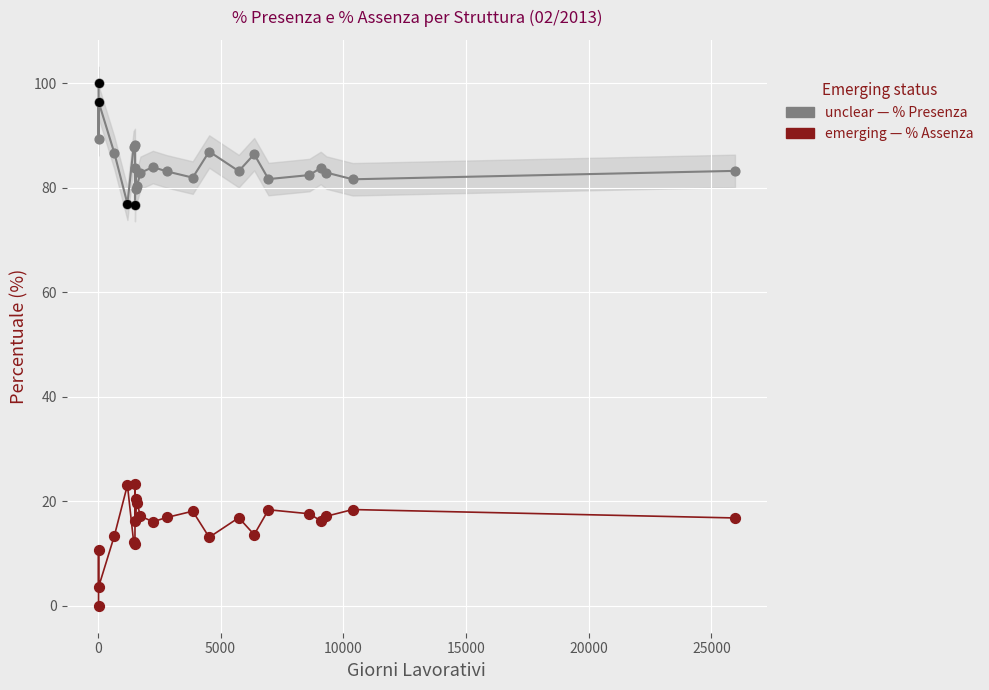

Which series has the largest total across all categories?

% Presenza